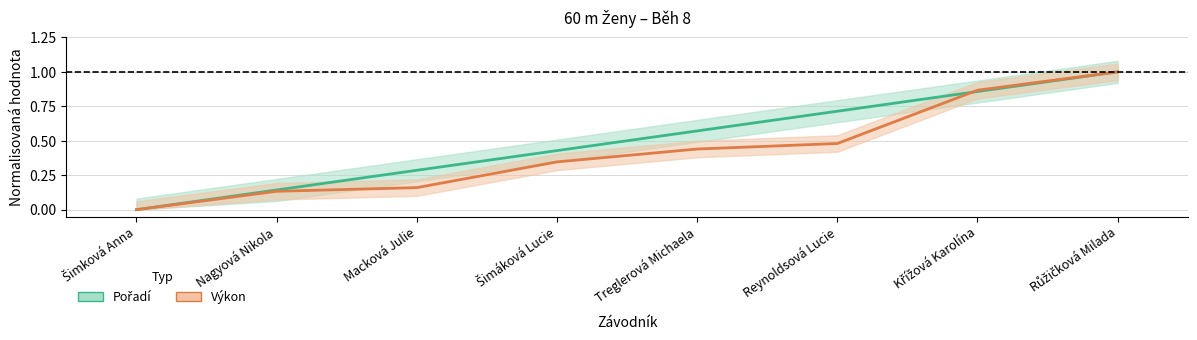

How many lines are shown in the chart?

2